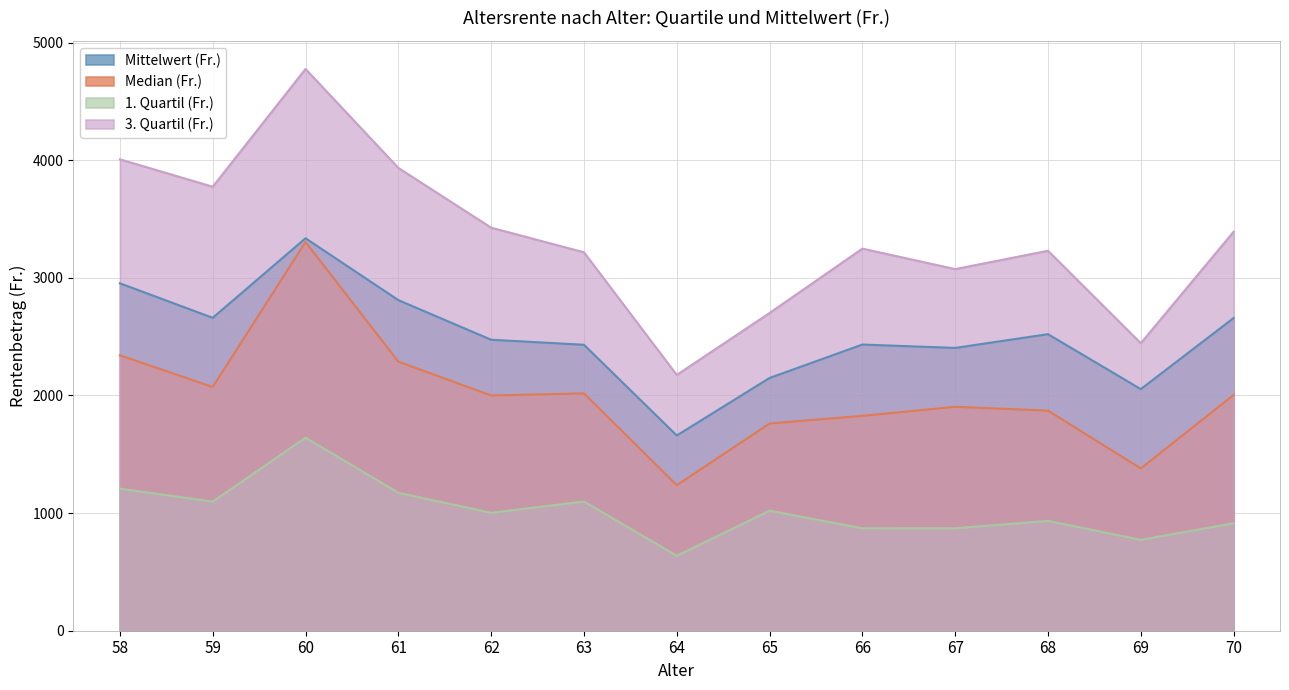

Between 66 and 60, which is larger?

60